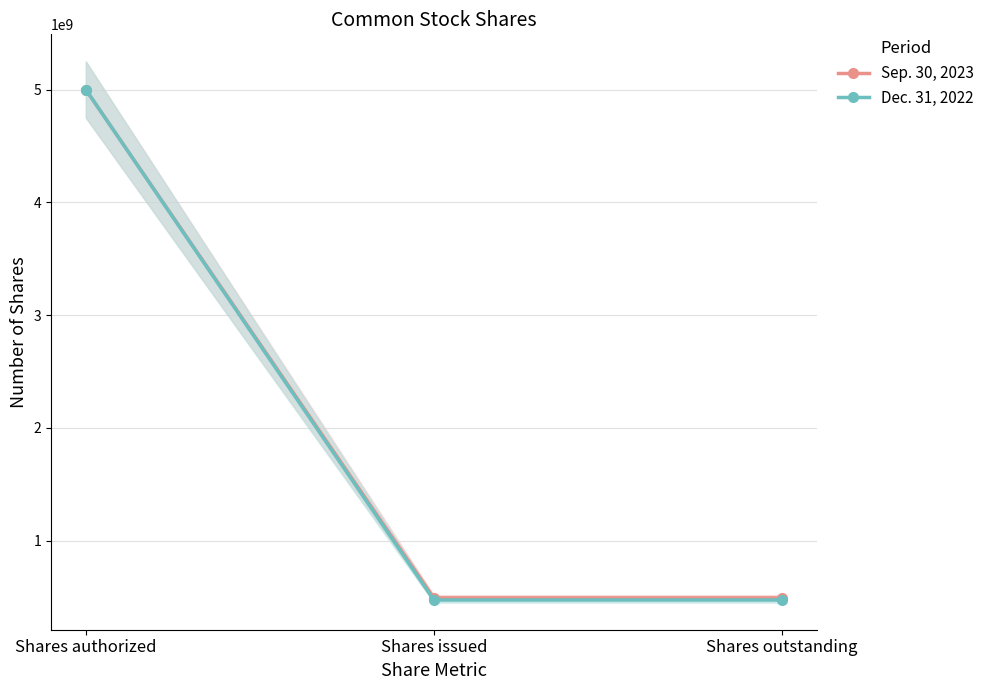

What is the maximum value for Sep. 30, 2023?

5000000000